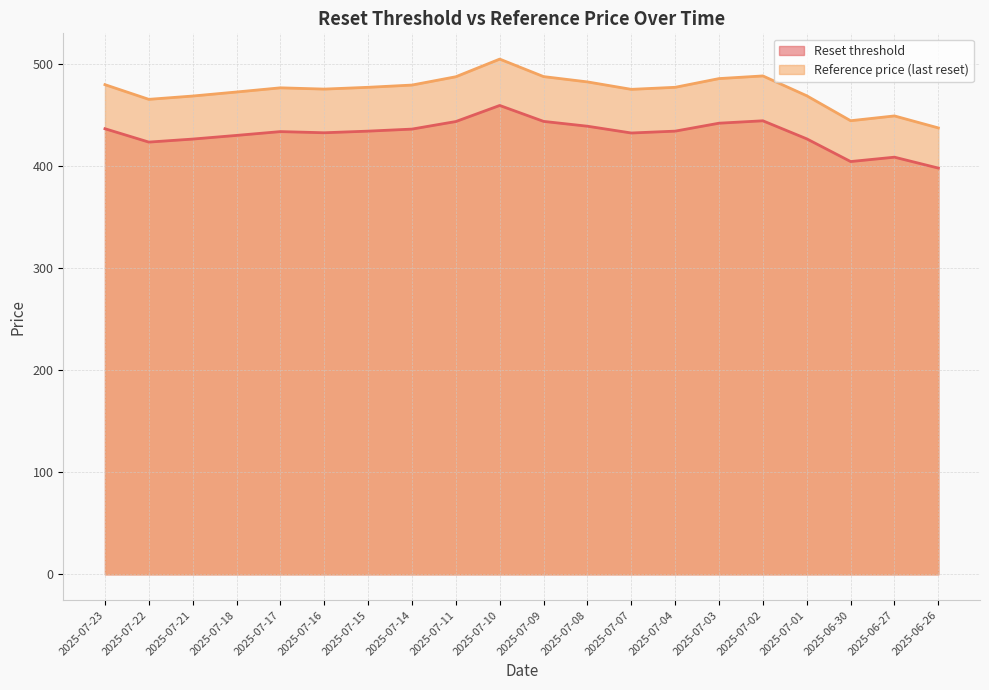

Between 2025-07-16 and 2025-07-02, which series saw the biggest shift?

Reference price (last reset)